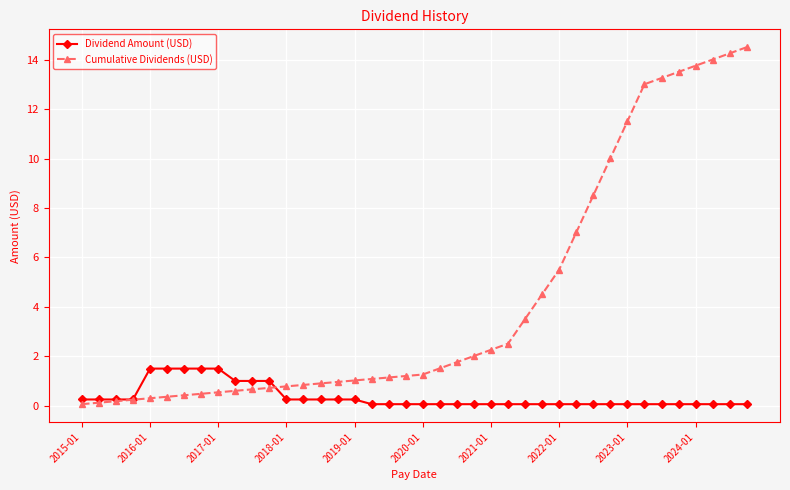

Which series has the widest spread of values?

Cumulative Dividends (USD)